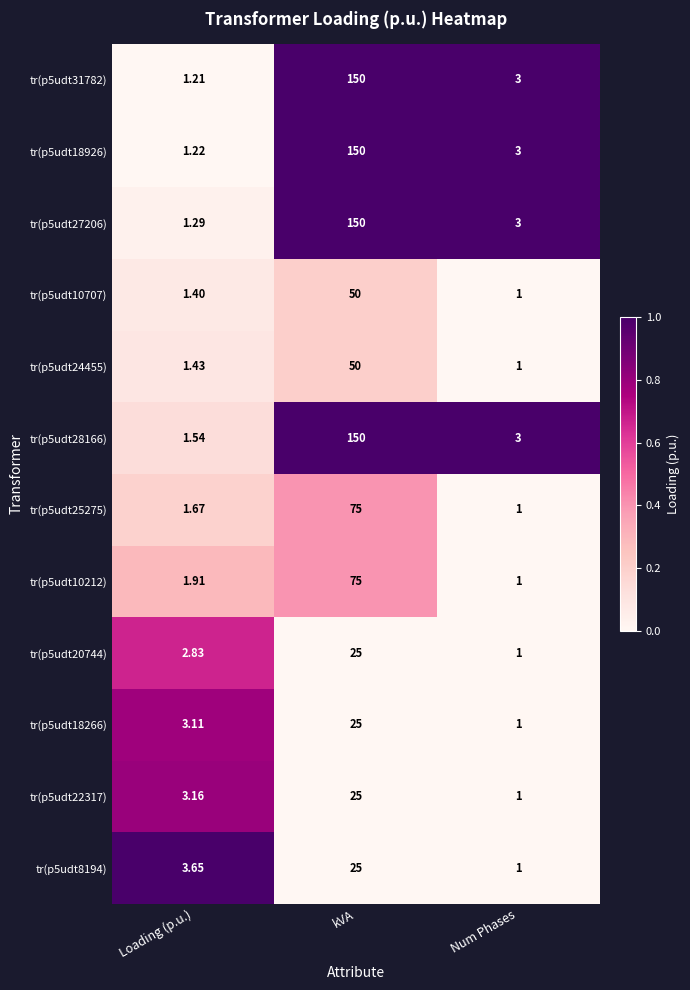

At which label is tr(p5udt18266) closest to 13?

Loading (p.u.)